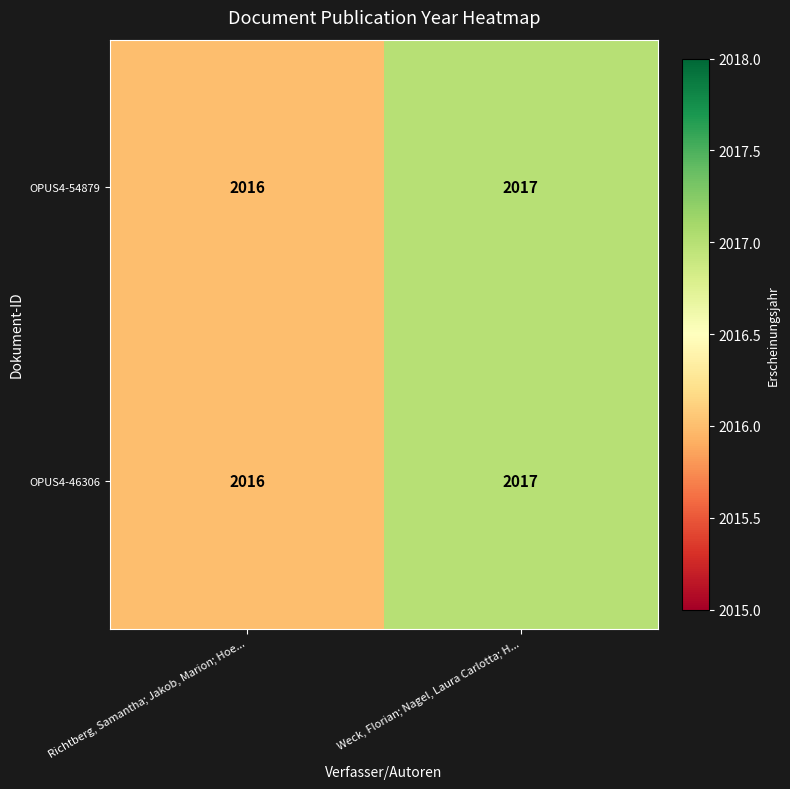

List the labels in order of OPUS4-54879 value, smallest first.

Richtberg, Samantha; Jakob, Marion; Hoe..., Weck, Florian; Nagel, Laura Carlotta; H...